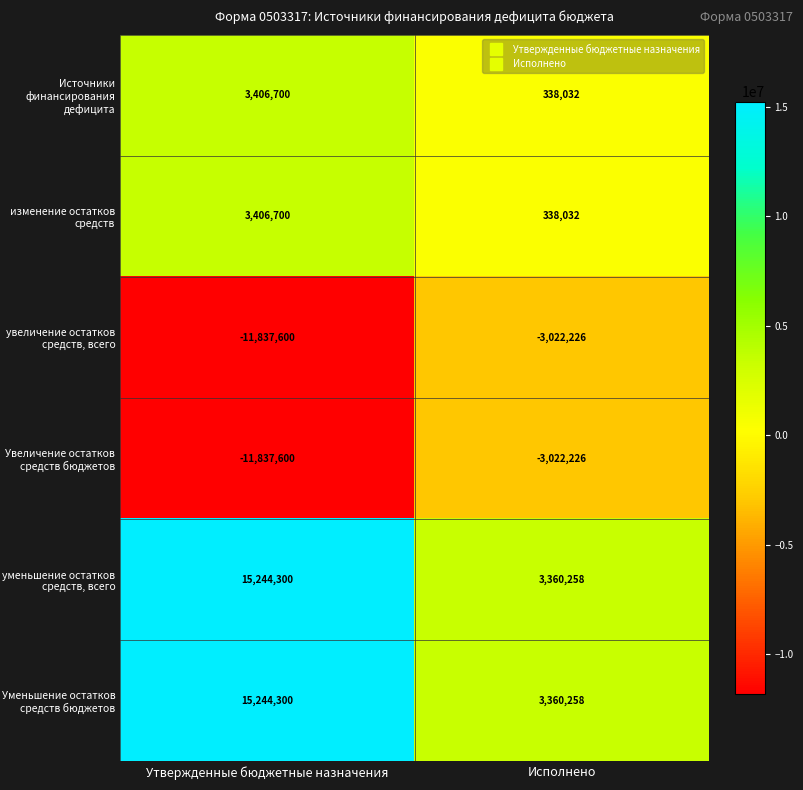

What is the spread (max minus min) of values at Утвержденные бюджетные назначения?

27081900